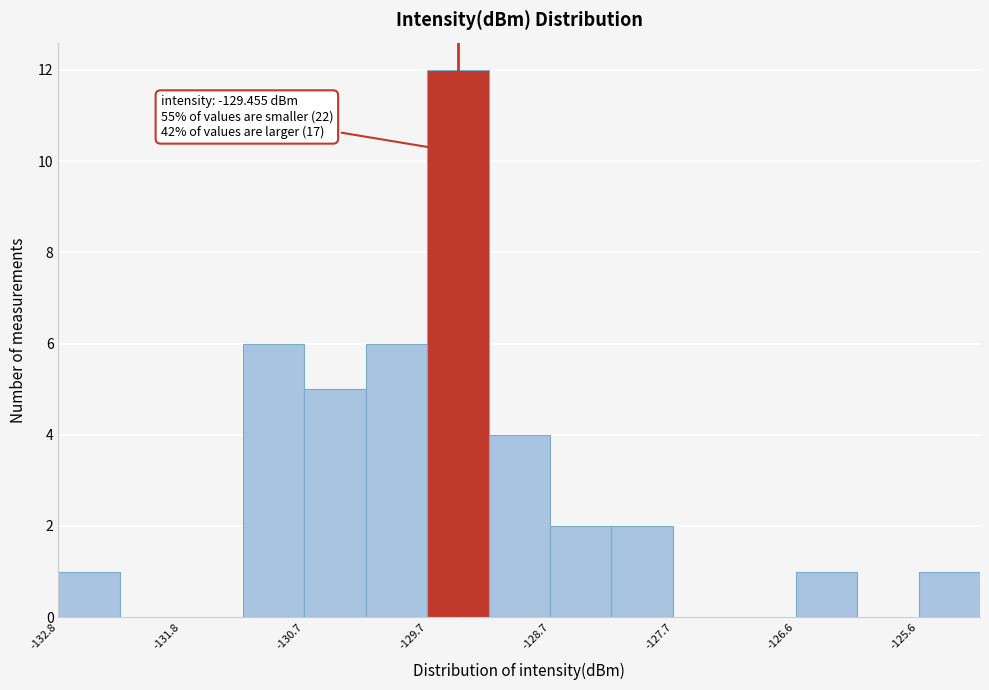

Read against the x-axis, roughly where is the centre of the tallest bar?

-129.4